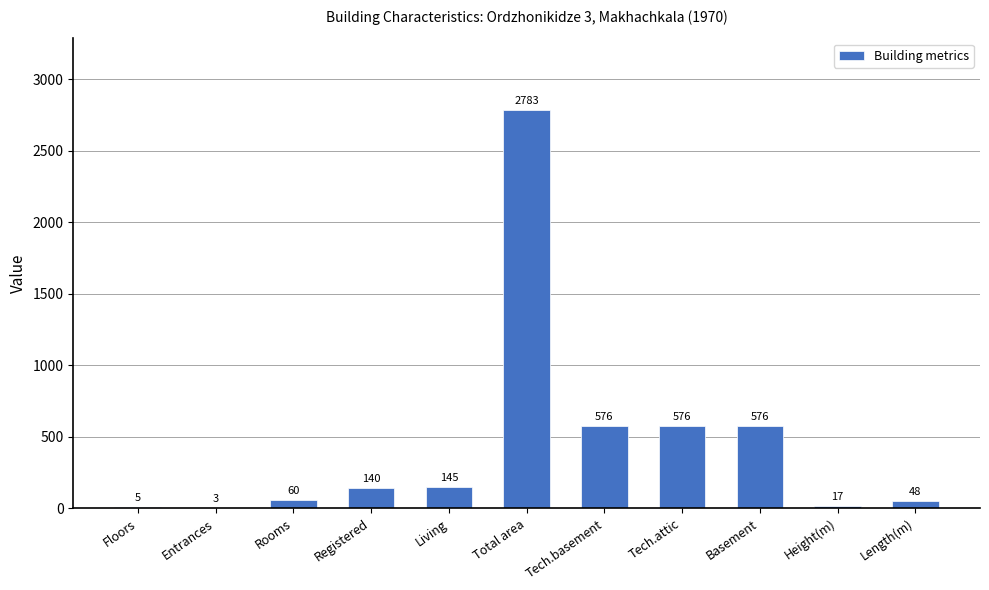

What is the difference between the values at Length(m) and Basement?

528